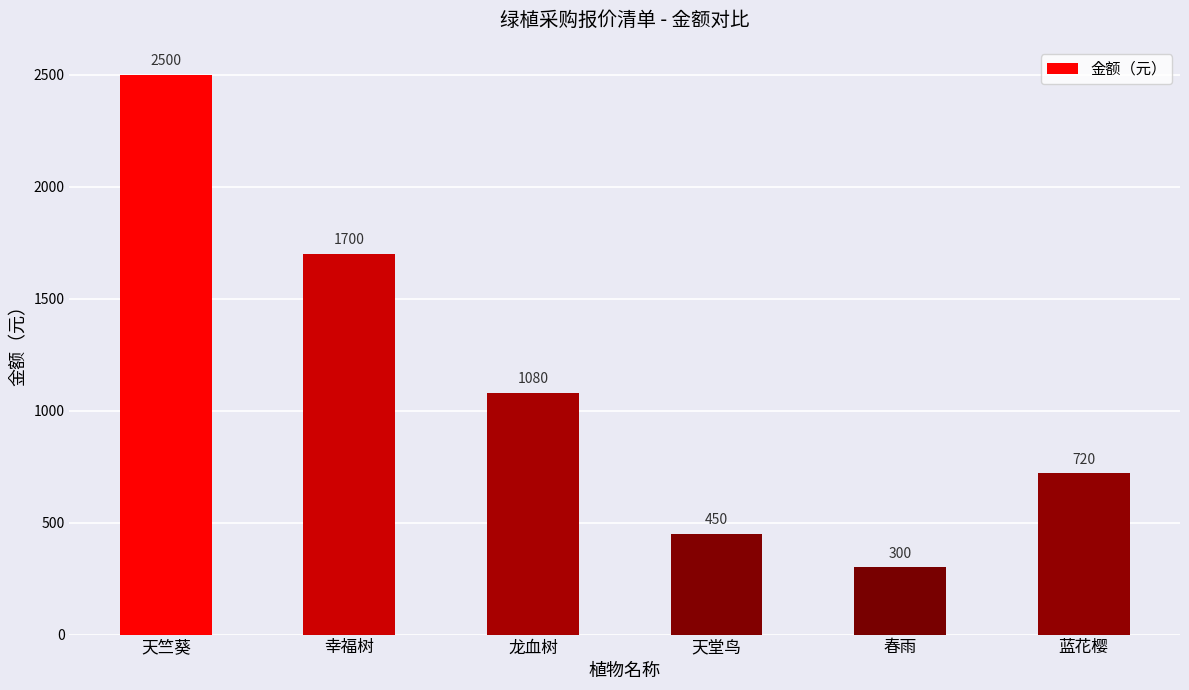

What is the greatest value displayed?

2500